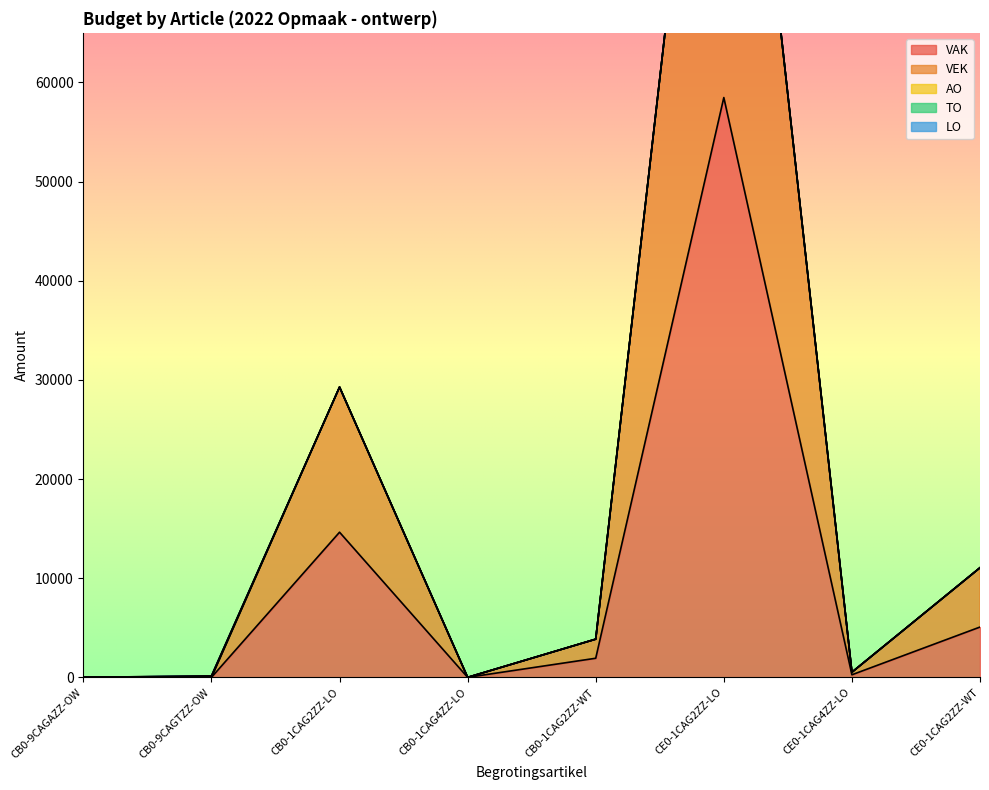

What is the label of the 5th point from the left?

CB0-1CAG2ZZ-WT